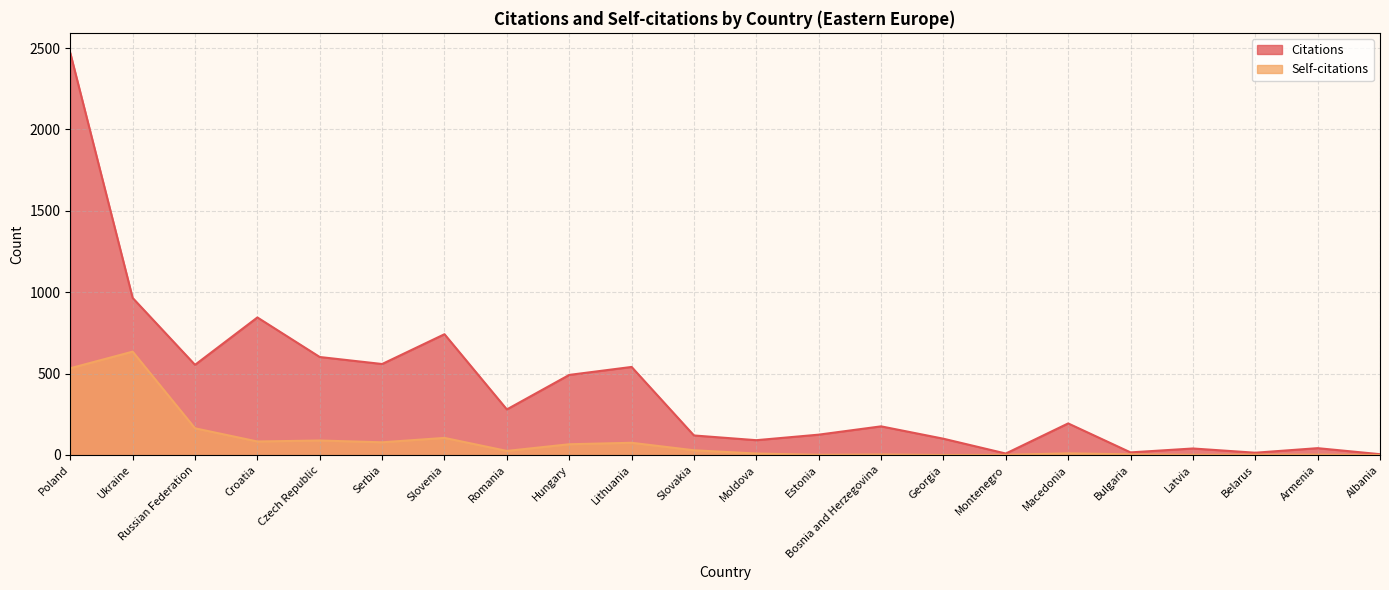

Where is the first local minimum for Self-citations?

Croatia